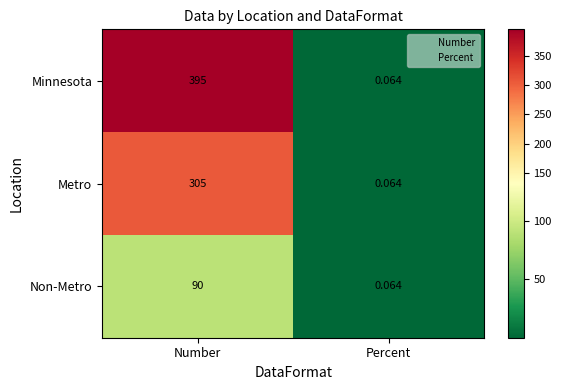

Where is Metro nearest to the value 152?

Percent